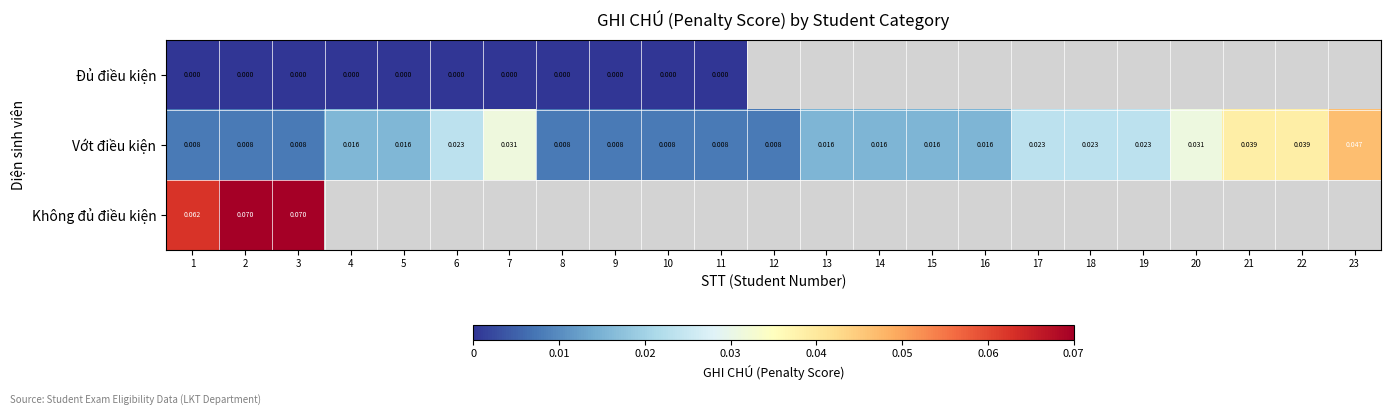

At how many categories does at least one series exceed 0?

23